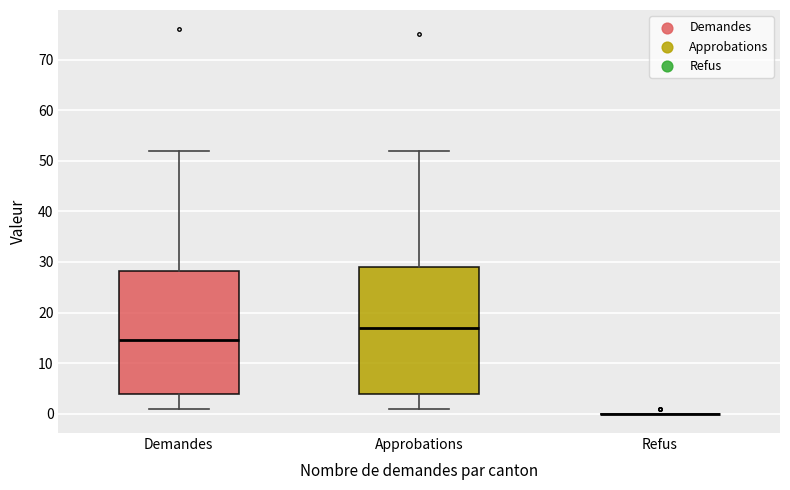

Reading left to right, read every box against the y-axis: the position of its median line, the range the box covers, and the ends of its whiskers. The values are not printed on the chart, so give them approximately, as read against the axis.

Demandes: median 15, box 4 to 28, whiskers 1 to 52
Approbations: median 17, box 4 to 29, whiskers 1 to 52
Refus: box collapsed to a line at 0, whiskers 0 to 0